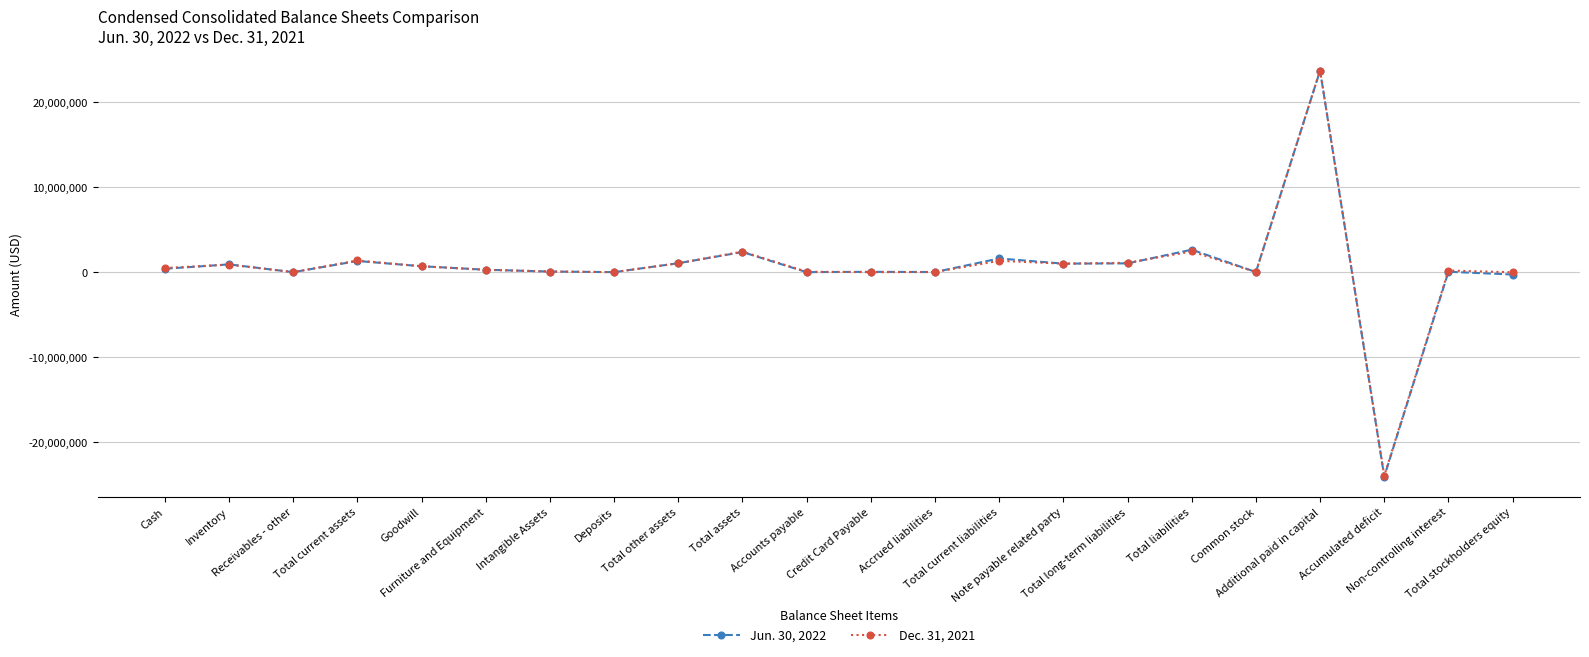

What position from the right is Deposits?

15